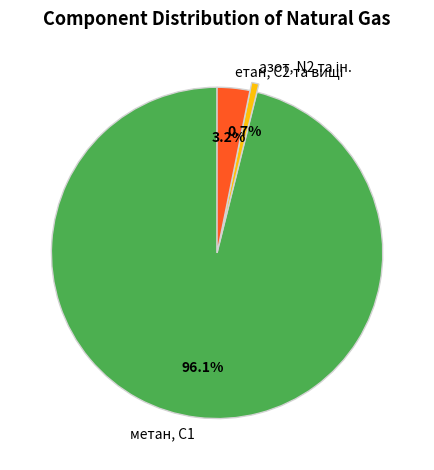

What percentage is NOT represented by метан, С1?

3.9%